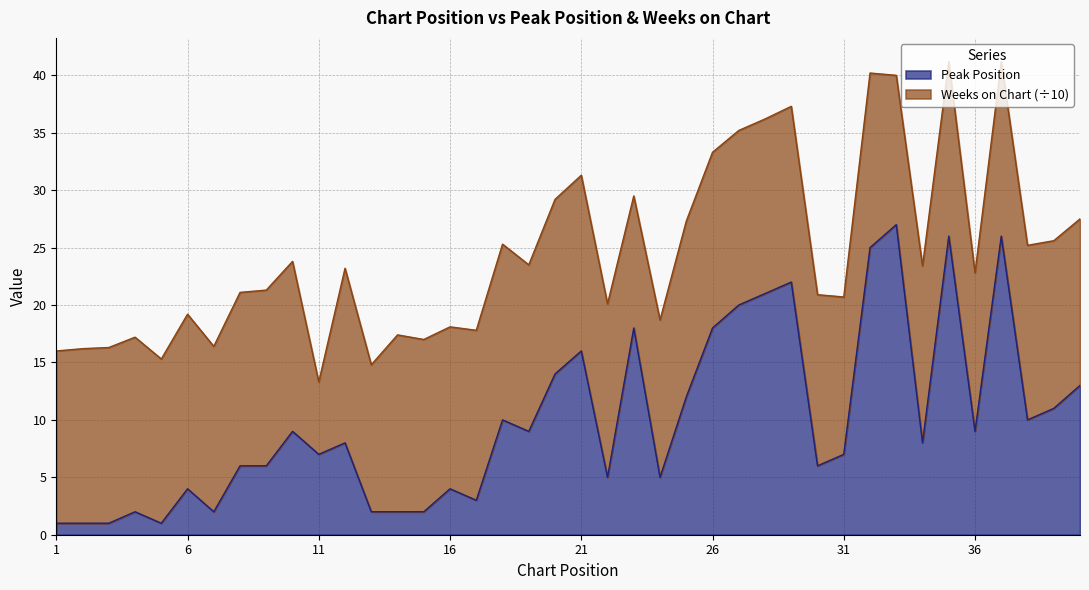

What is the ratio of the value at 15 to the value at 7?

1.0